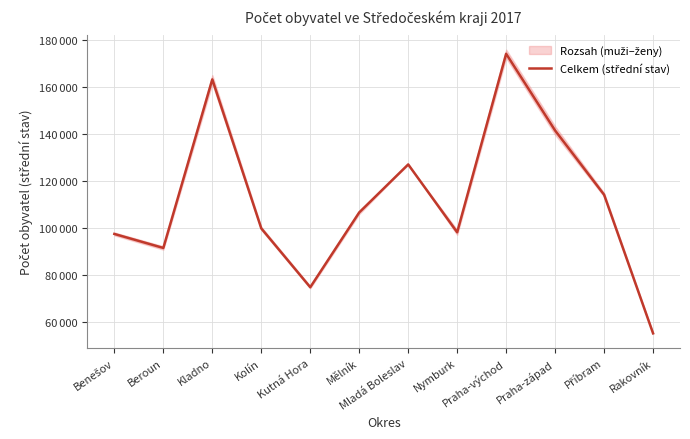

Which label corresponds to the largest value in the chart?

Praha-východ